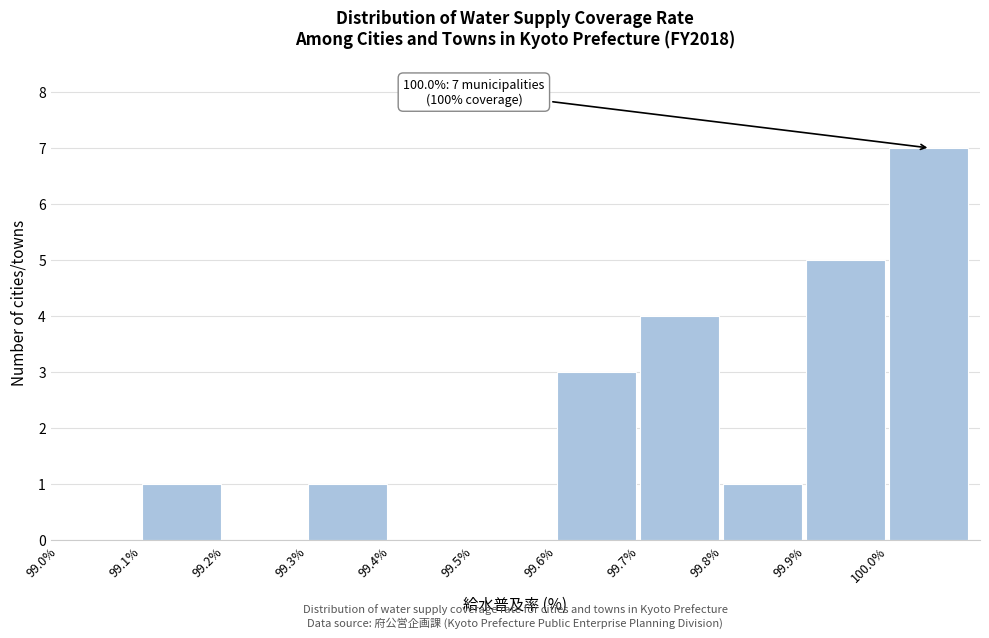

Over which range of the x-axis is the bar tallest?

100.0 to 100.1